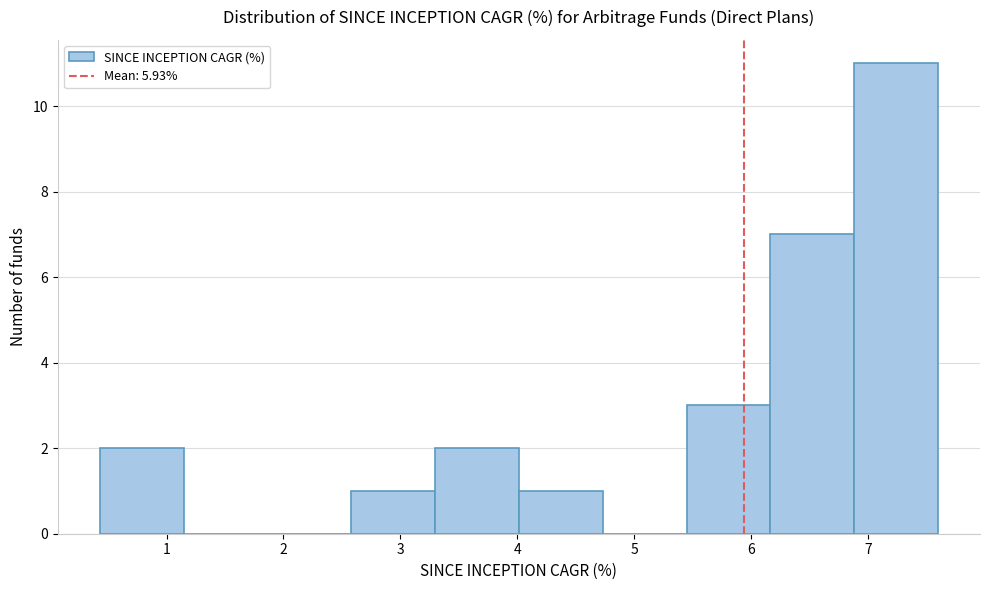

Reading left to right, transcribe this chart: for each bar, give the range it covers on the x-axis and its height. Neither the bar edges nor the heights are printed on the chart, so give them approximately, as read against the axes.

0.4 to 1.1: 2
1.1 to 1.9: 0
1.9 to 2.6: 0
2.6 to 3.3: 1
3.3 to 4.0: 2
4.0 to 4.7: 1
4.7 to 5.4: 0
5.4 to 6.2: 3
6.2 to 6.9: 7
6.9 to 7.6: 11